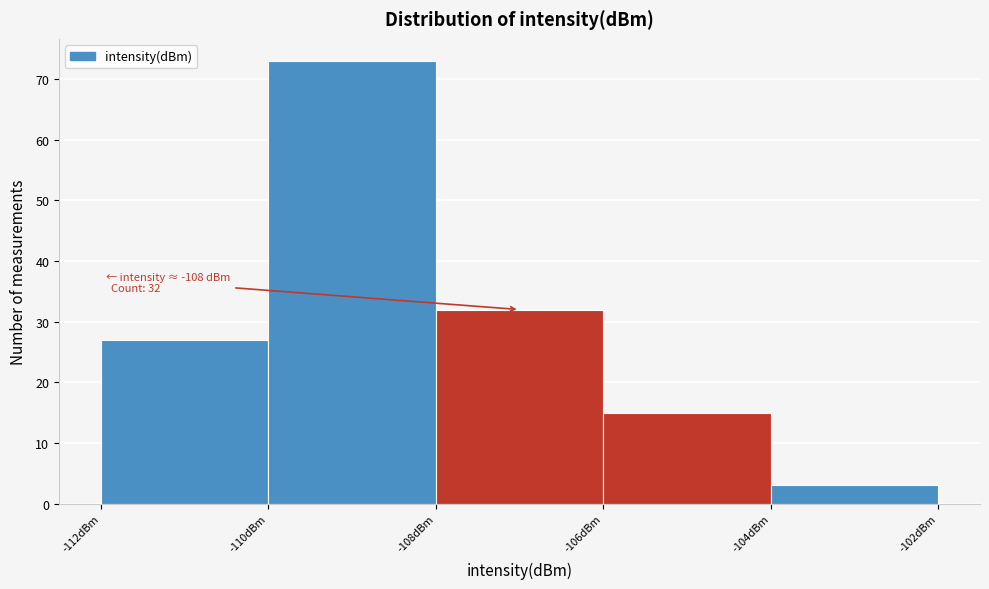

Over which range of the x-axis is the bar tallest?

-110 to -108